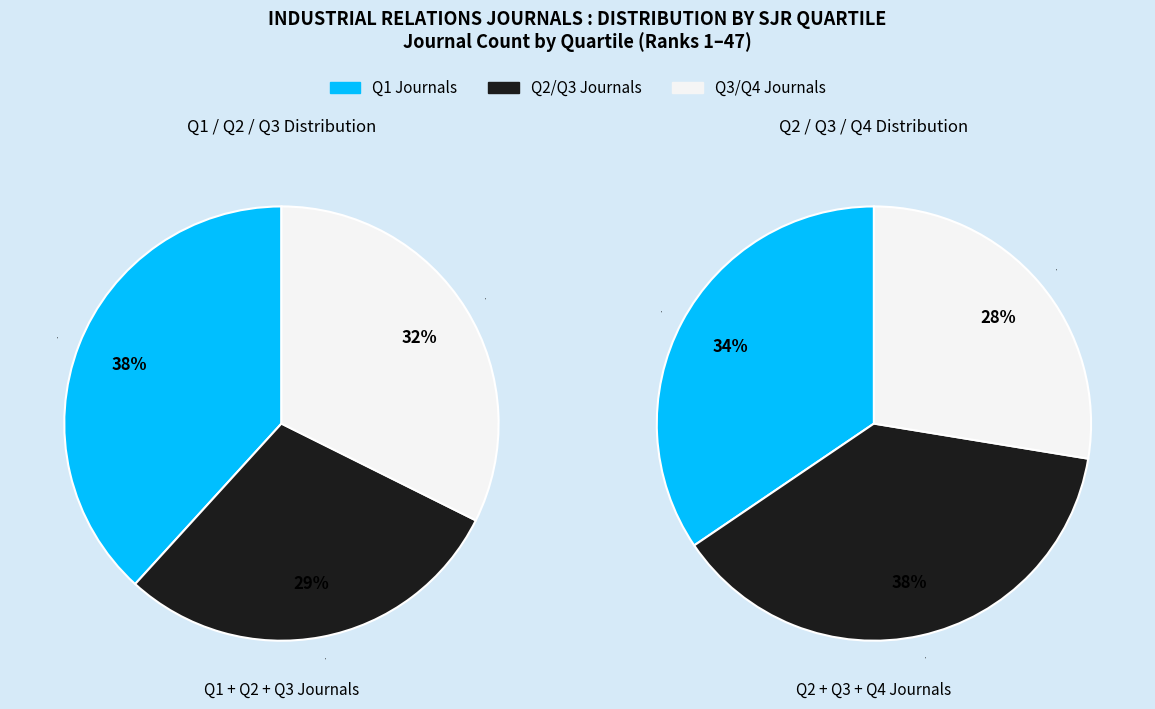

Is Q2 the majority of the pie?

No